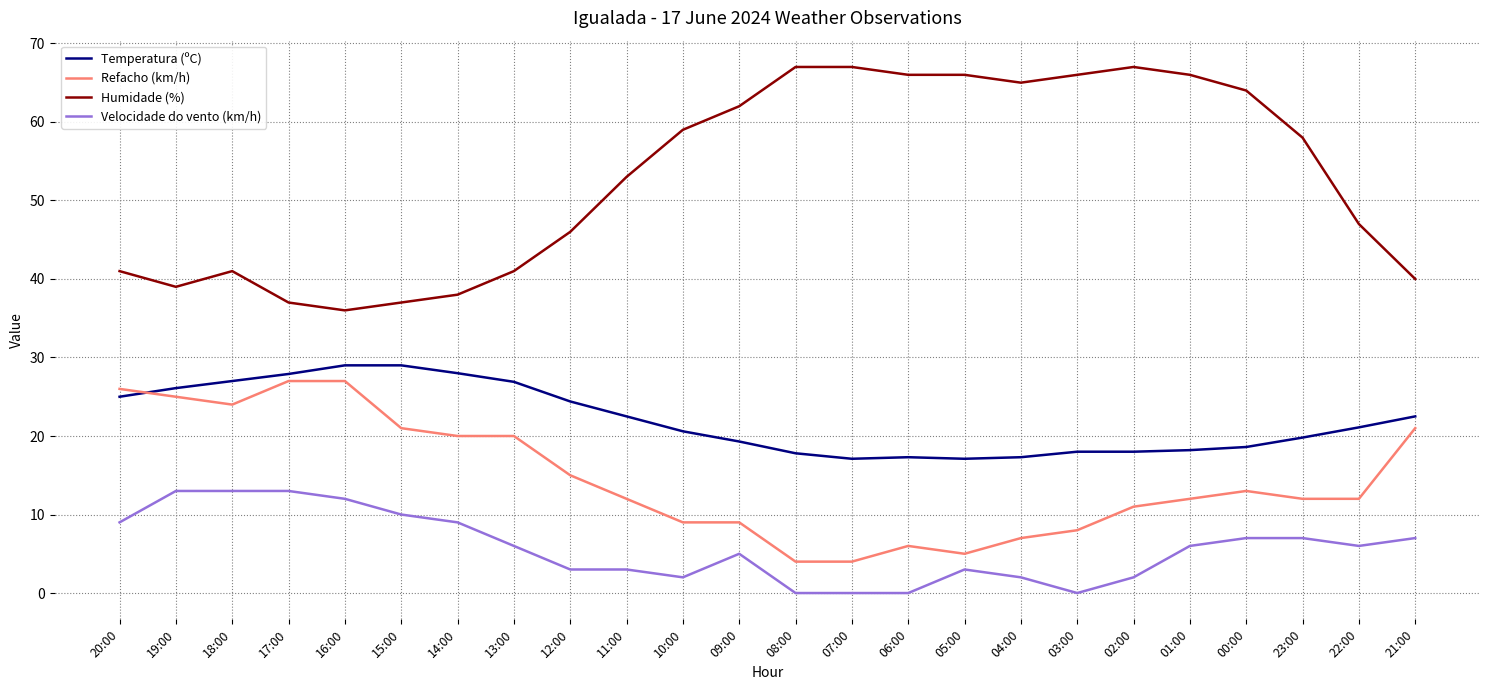

What is the difference between the highest and lowest values at 09:00?

57.0